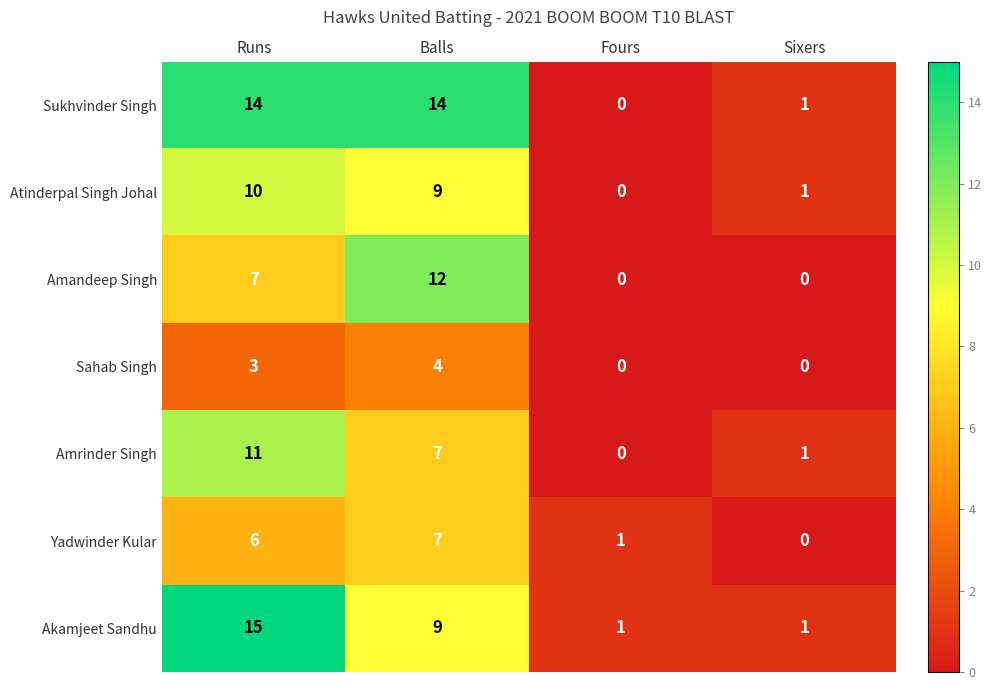

Between Balls and Fours, which series saw the biggest shift?

Sukhvinder Singh